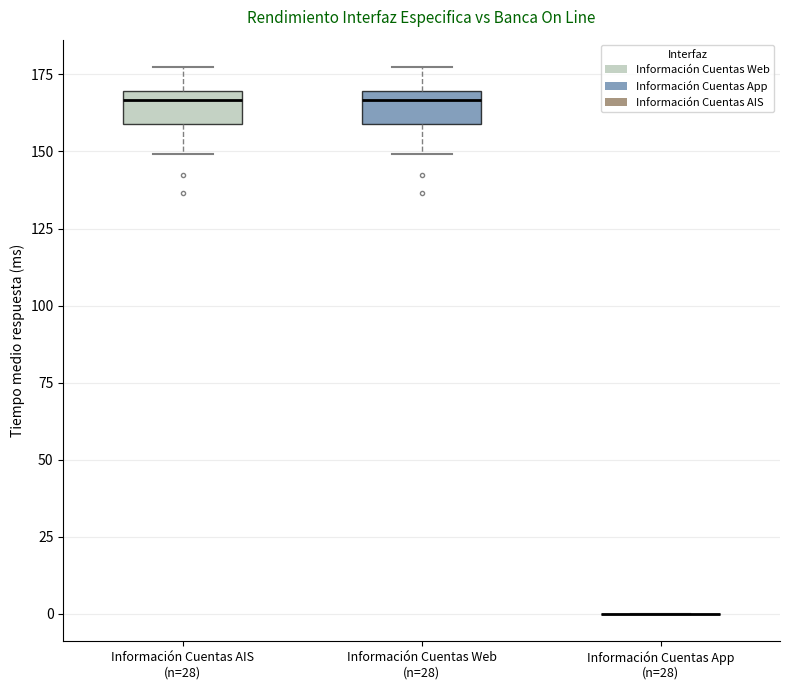

Reading left to right, read every box against the y-axis: the position of its median line, the range the box covers, and the ends of its whiskers. The values are not printed on the chart, so give them approximately, as read against the axis.

Información Cuentas AIS (n=28): median 165, box 160 to 170, whiskers 150 to 175
Información Cuentas Web (n=28): median 165, box 160 to 170, whiskers 150 to 175
Información Cuentas App (n=28): box collapsed to a line at 0, whiskers 0 to 0